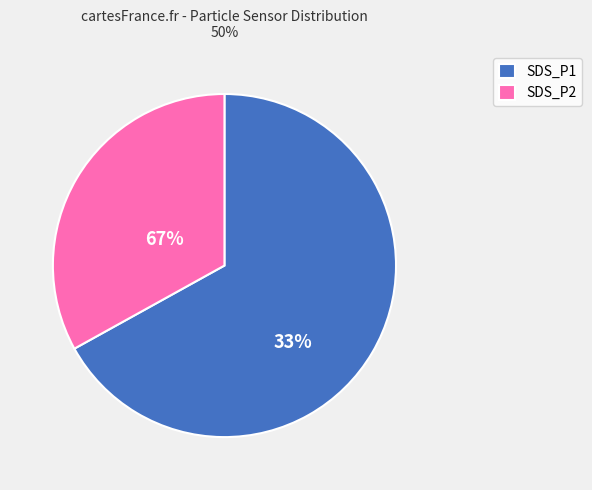

Is it true that SDS_P2 is 33% of the pie?

True